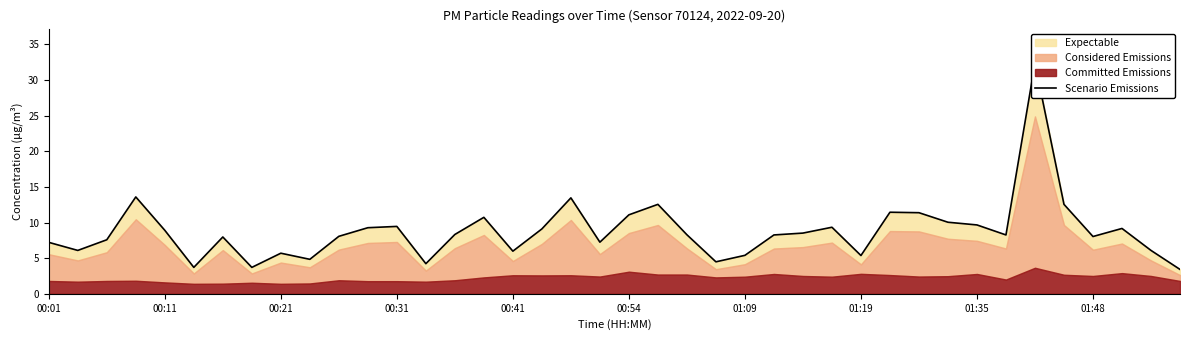

Reading left to right, list all the values displayed in this chart.

7.2	6.1	7.6	13.6	8.9	3.7	8.0	3.7	5.7	4.8	8.1	9.3	9.5	4.2	8.3	10.7	6.0	9.1	13.5	7.2	11.1	12.5	8.3	4.5	5.4	8.3	8.5	9.3	5.4	11.4	11.4	10.0	9.7	8.3	32.3	12.5	8.0	9.2	6.1	3.4